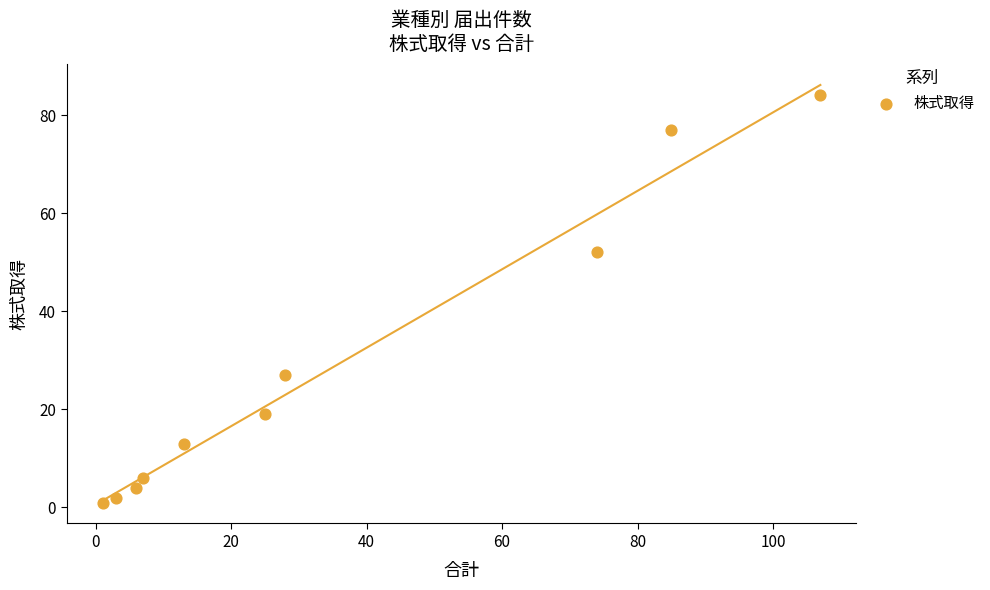

What is the range of Y values (max minus min)?

83